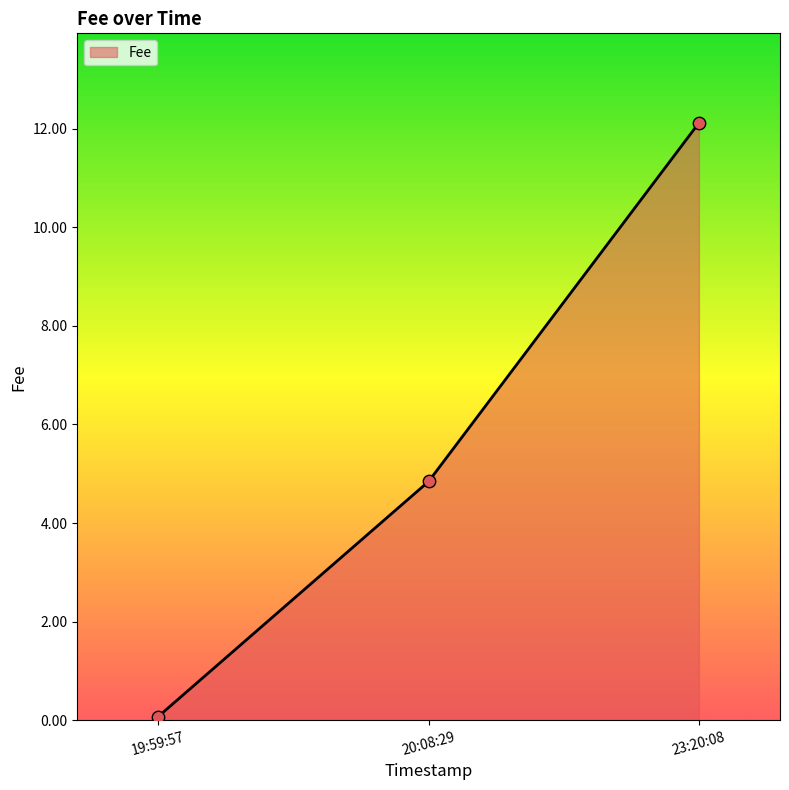

Between 23:20:08 and 20:08:29, which is larger?

23:20:08